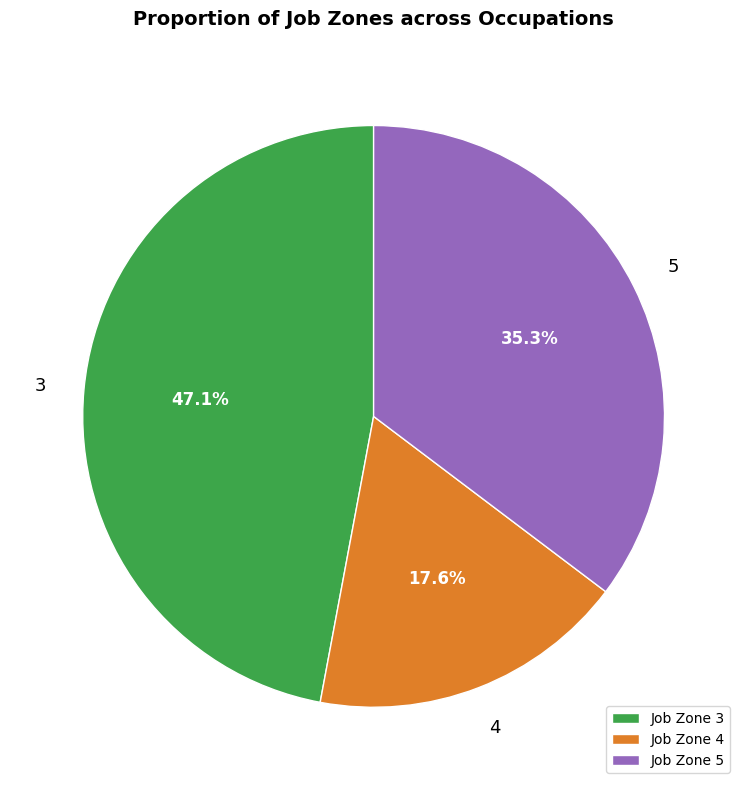

What is the total percentage of Job Zone 3 and Job Zone 4?

64.7%